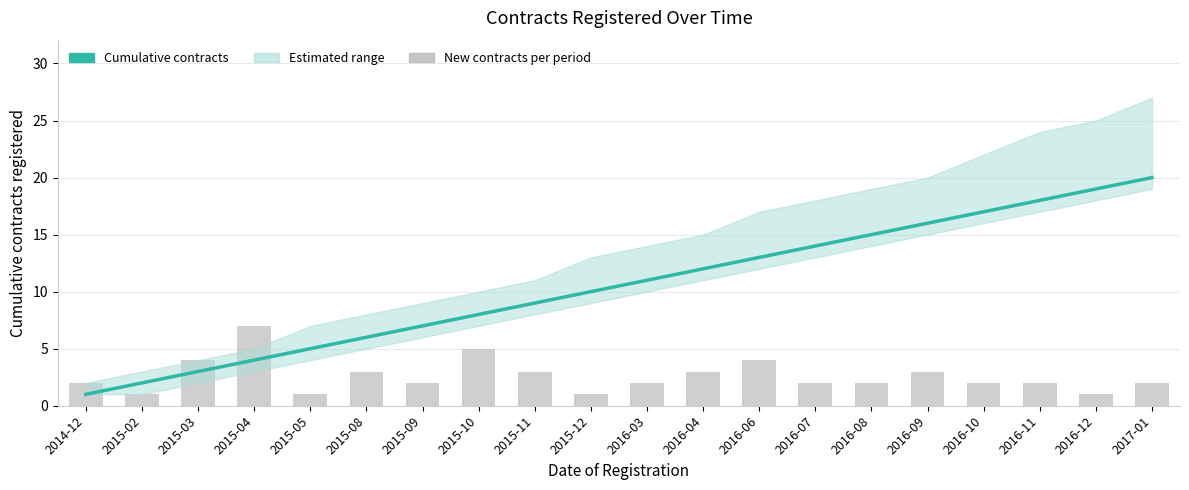

How many data points in Cumulative contracts are above 11?

9